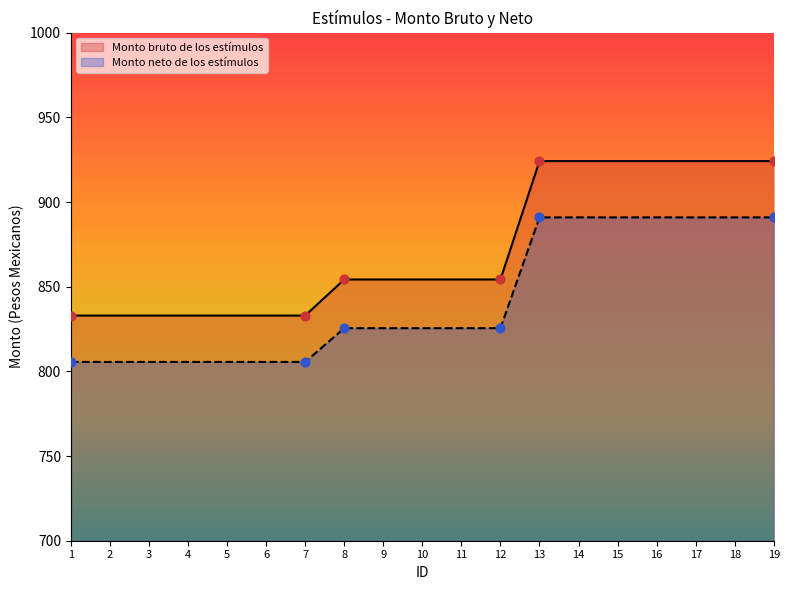

What is the total value across all series at 11?

1679.8